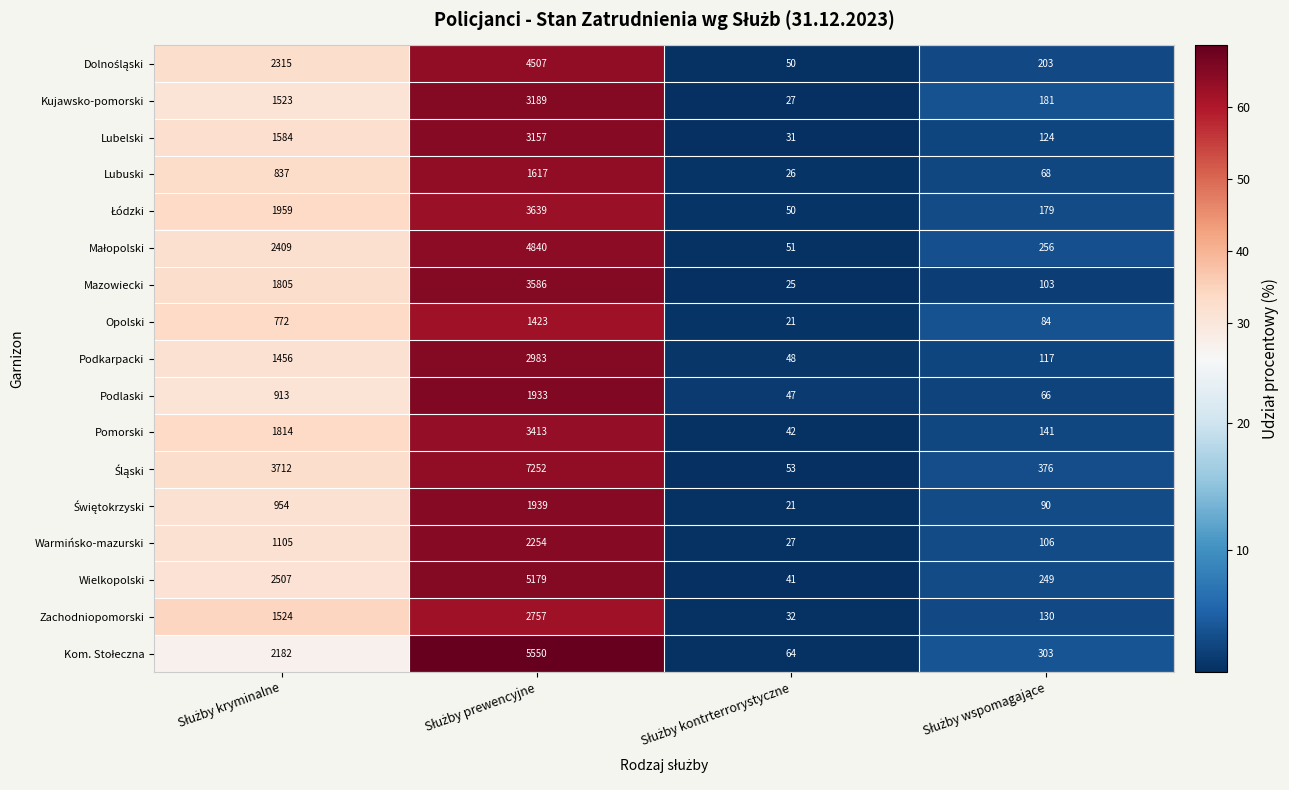

What is the greatest value displayed?

7252